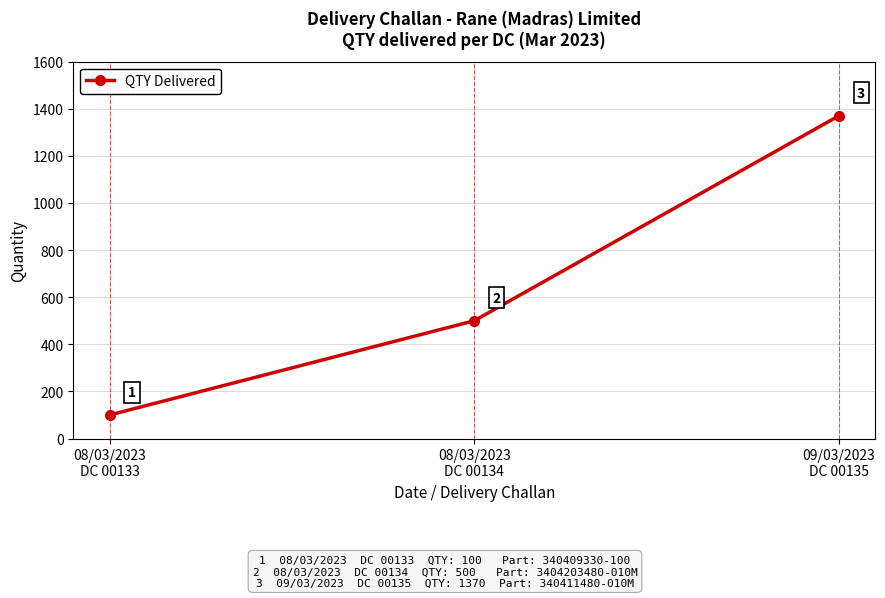

Read the value at 09/03/2023
DC 00135, to the nearest 10.

1370